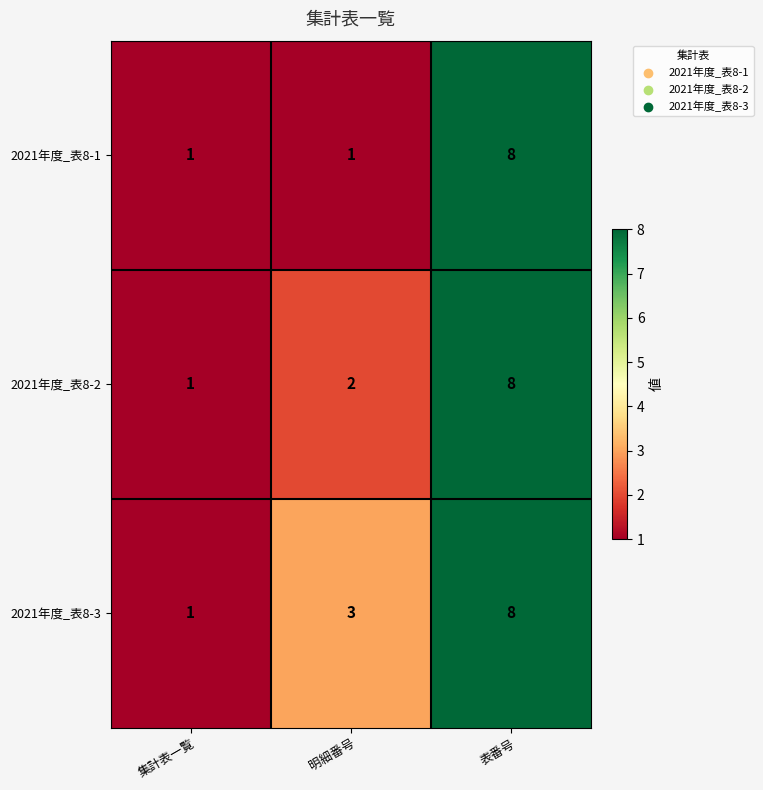

How many series are shown in this chart?

3